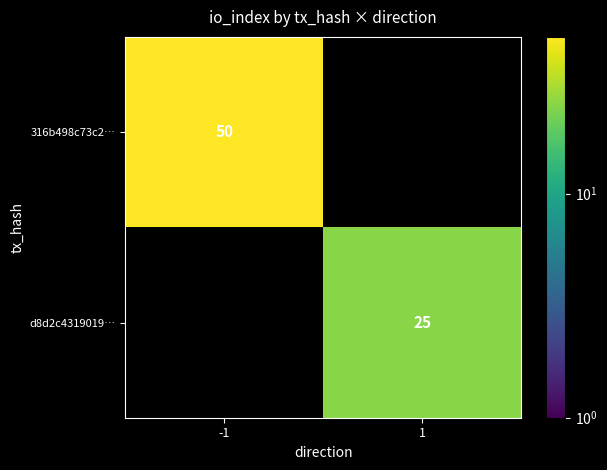

The value of 316b498c73c2… at -1 is 50. True or false?

True